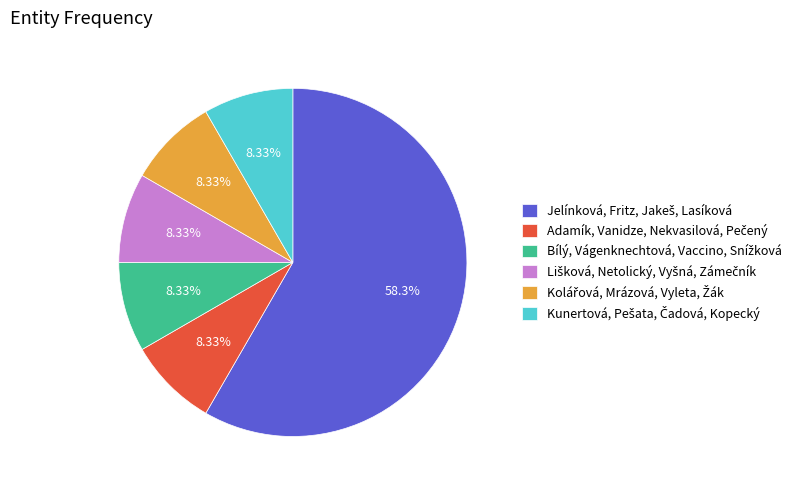

To the nearest percent, what is the average slice percentage?

17%